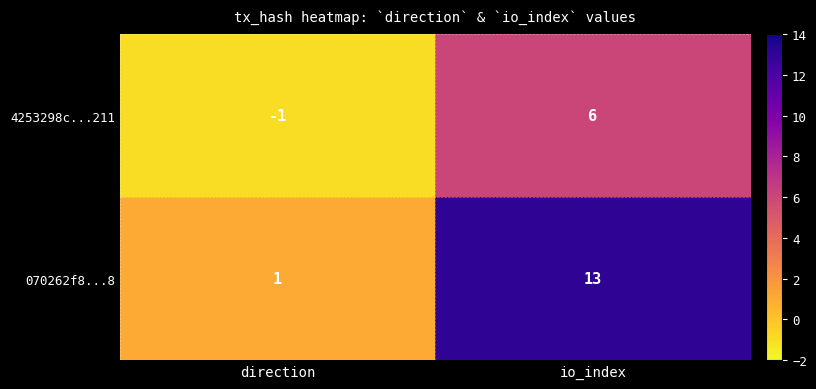

Which series has the widest spread of values?

070262f8...8